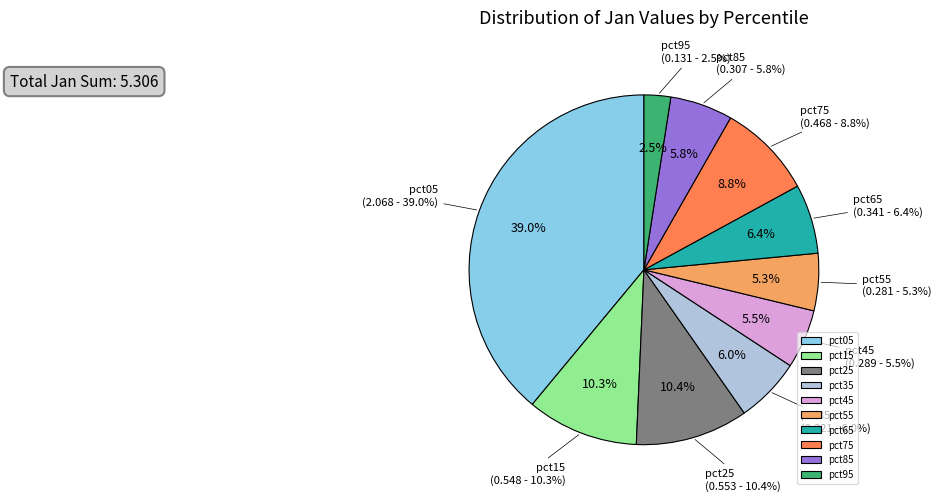

Which category has the smallest portion of the pie?

pct95